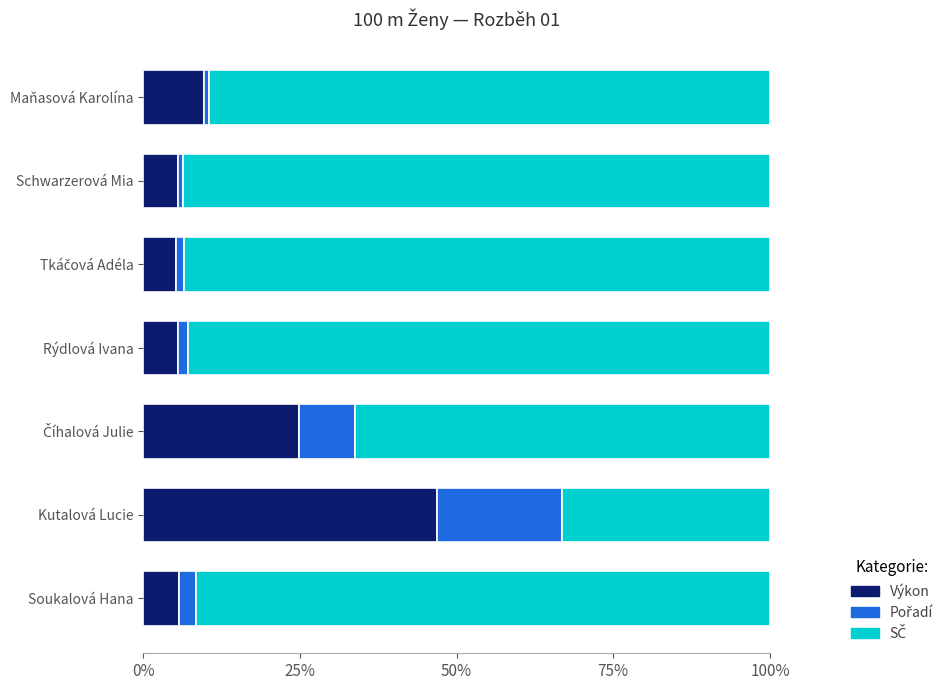

What is the minimum value for Výkon?

5.3